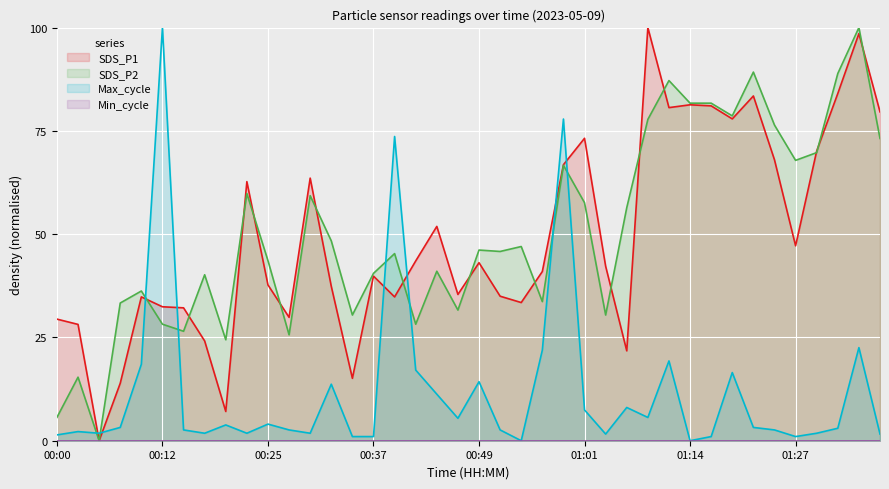

True or false: SDS_P1 and SDS_P2 cross at least once.

True